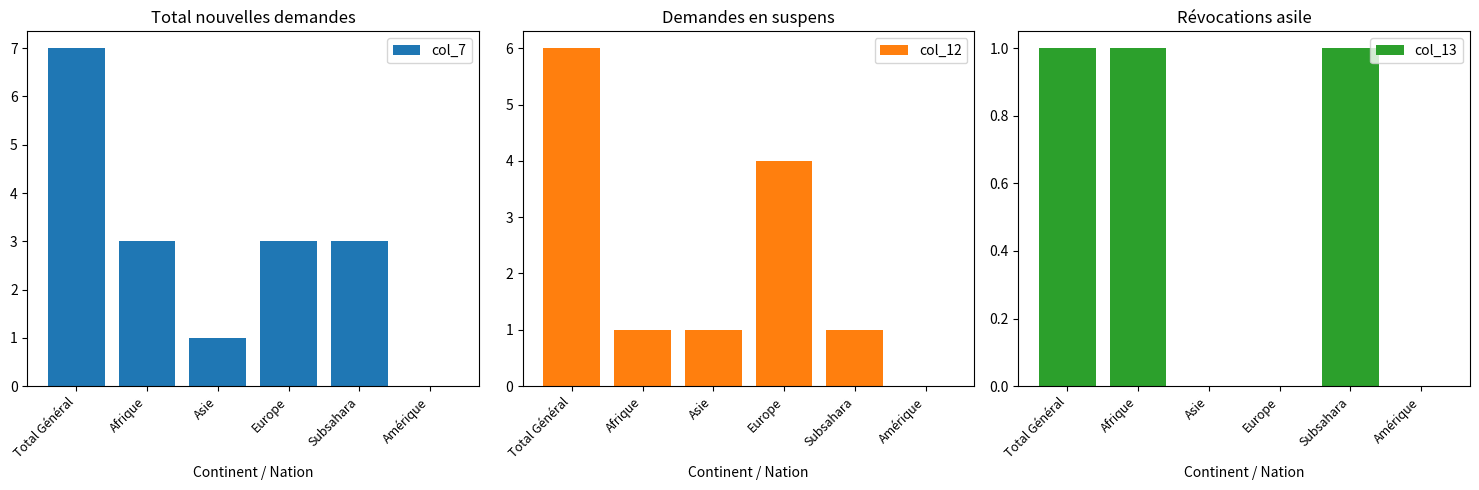

What are all the series names shown in the legend?

col_7, col_12, col_13